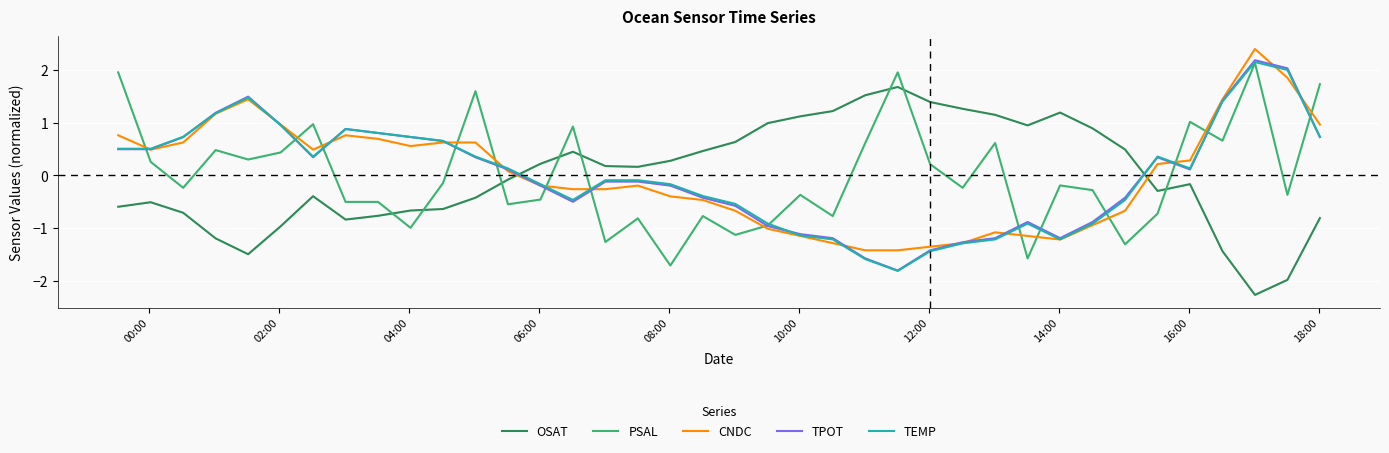

What is the minimum value for TPOT?

-1.8